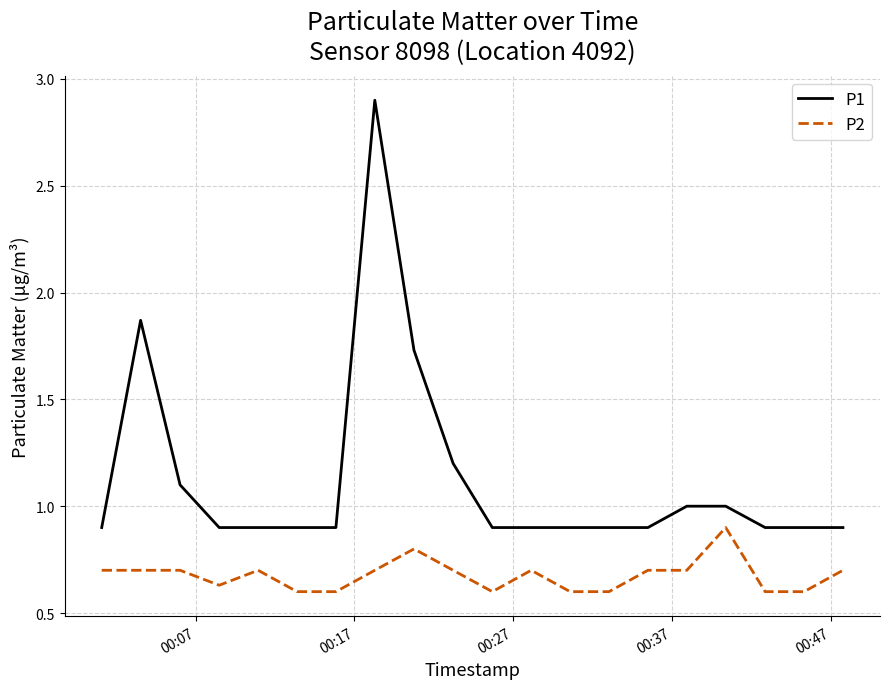

Which series has the largest range (max minus min)?

P1